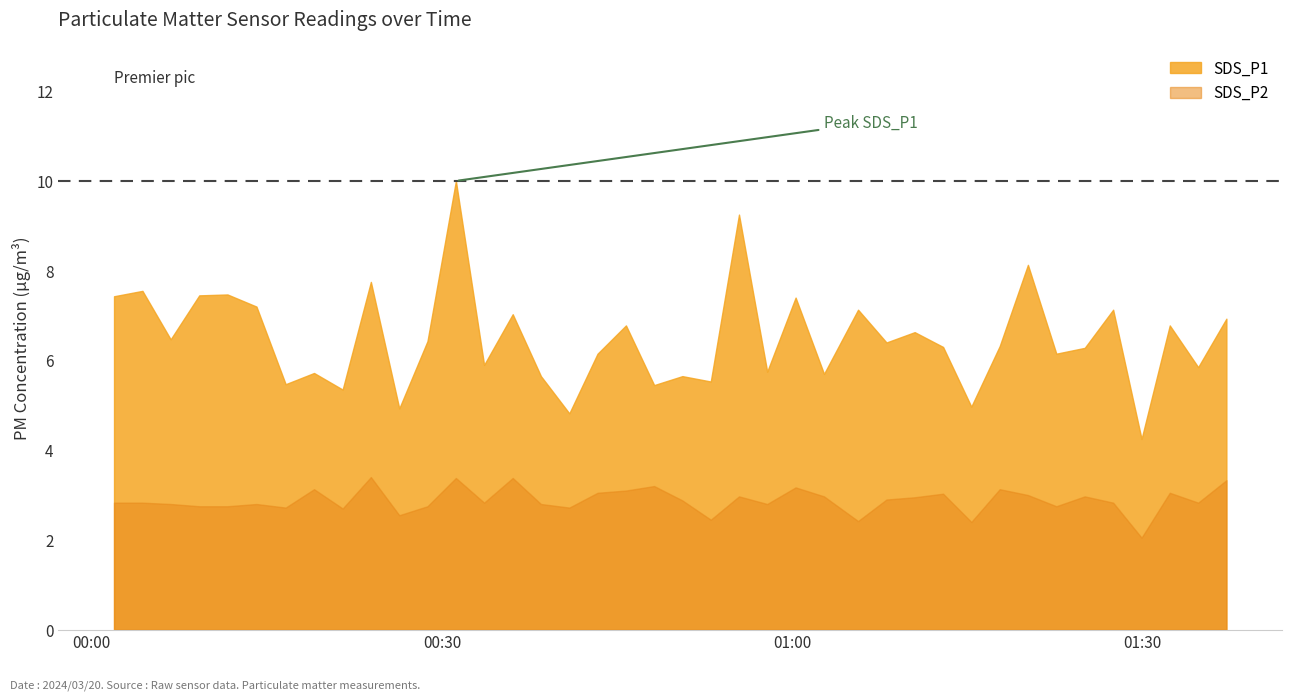

What is the value of the SDS_P2 point at the 9th from the left?

2.7